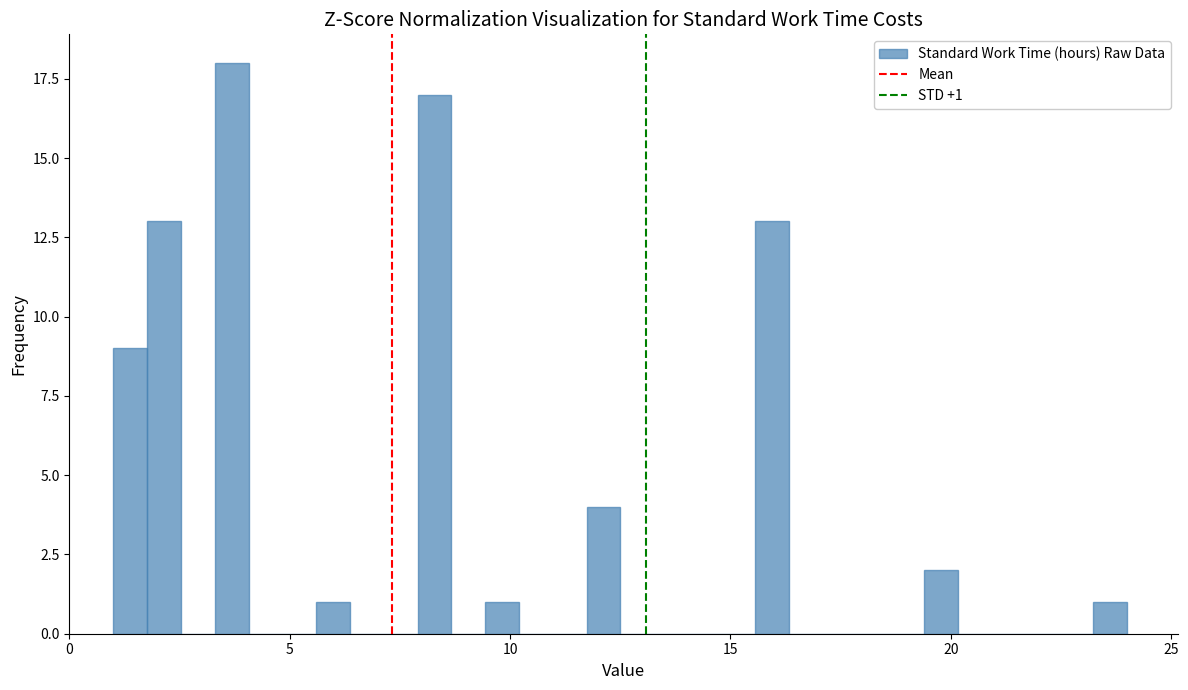

Around what value on the x-axis is the tallest bar? Give the approximate position of its centre, as read against the axis.

3.5